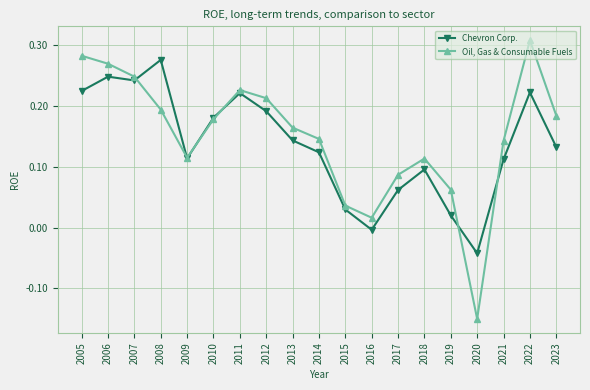

Which series changed the most between 2011 and 2023?

Chevron Corp.